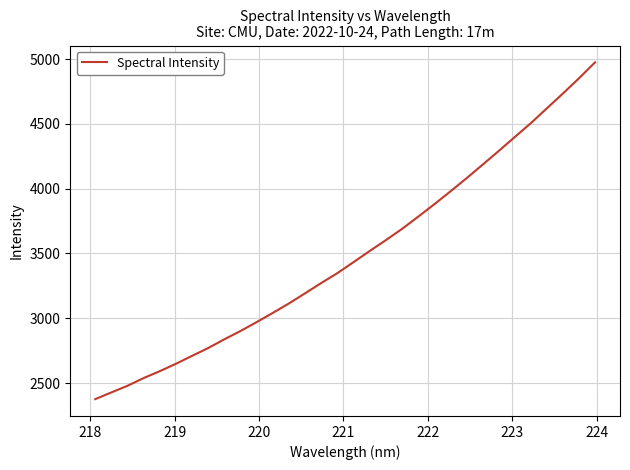

True or false: there are more than 1 points higher than both neighbors.

False